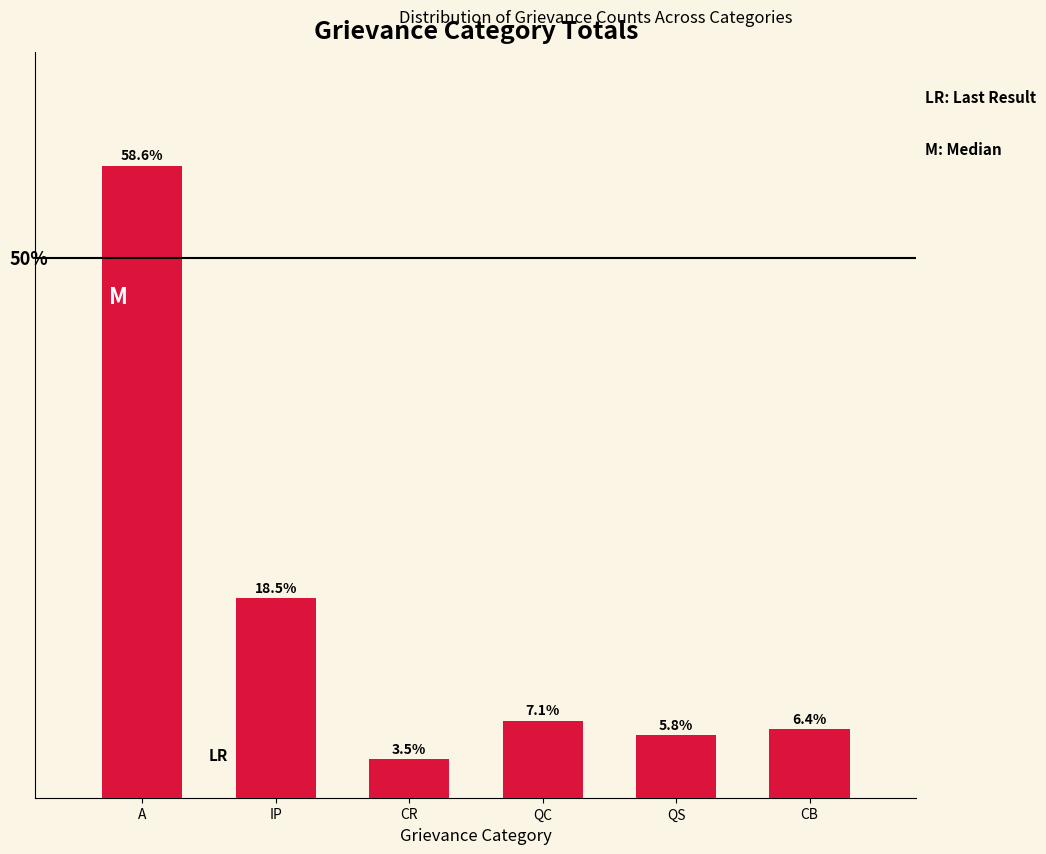

At which category does the chart reach its peak across all series?

A